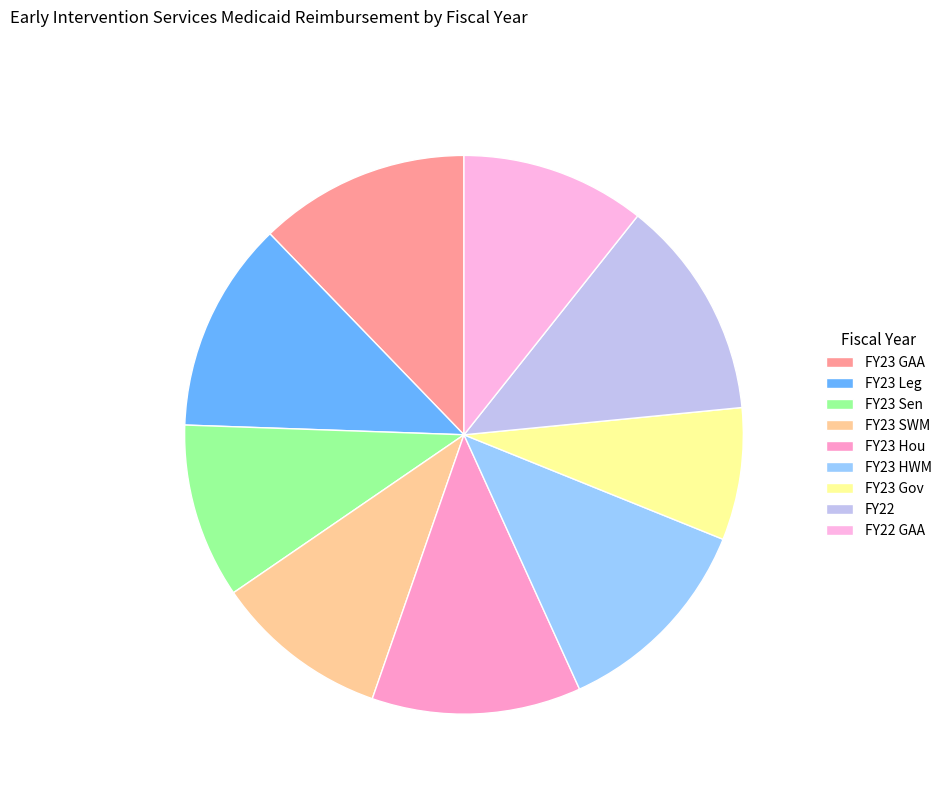

Which slice is the largest?

FY22